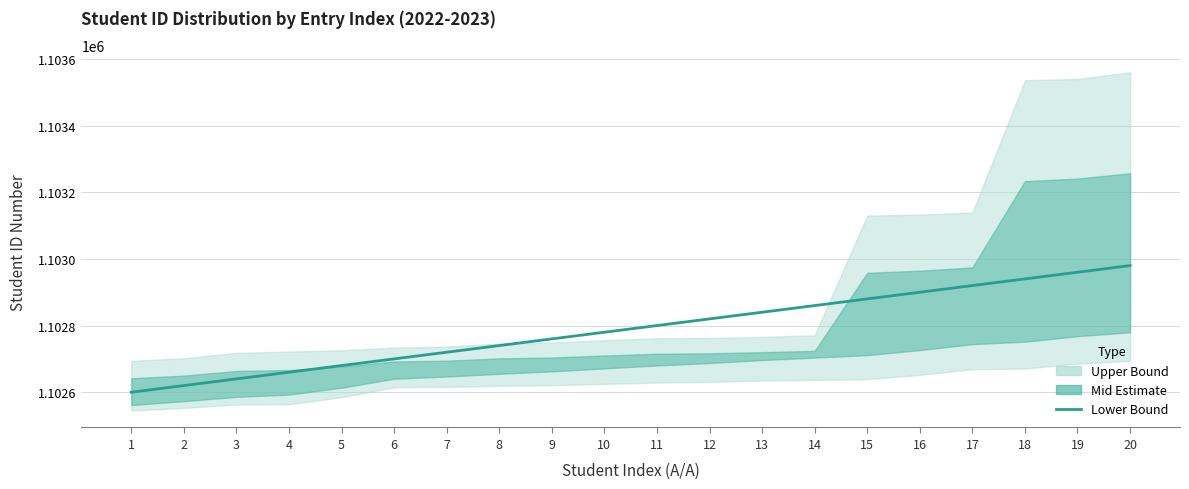

Where does the data first go above 1102800?

12